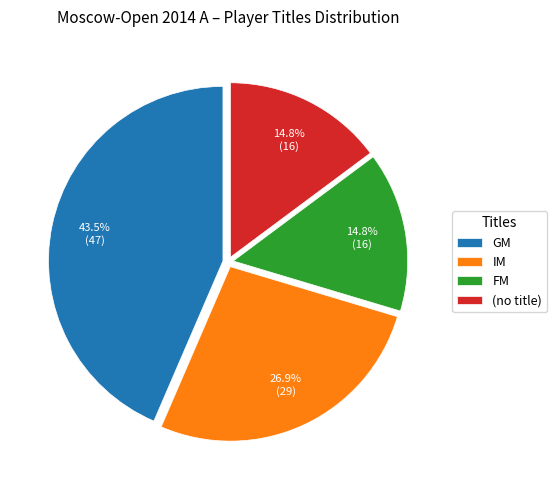

Between GM and (no title), which is larger?

GM